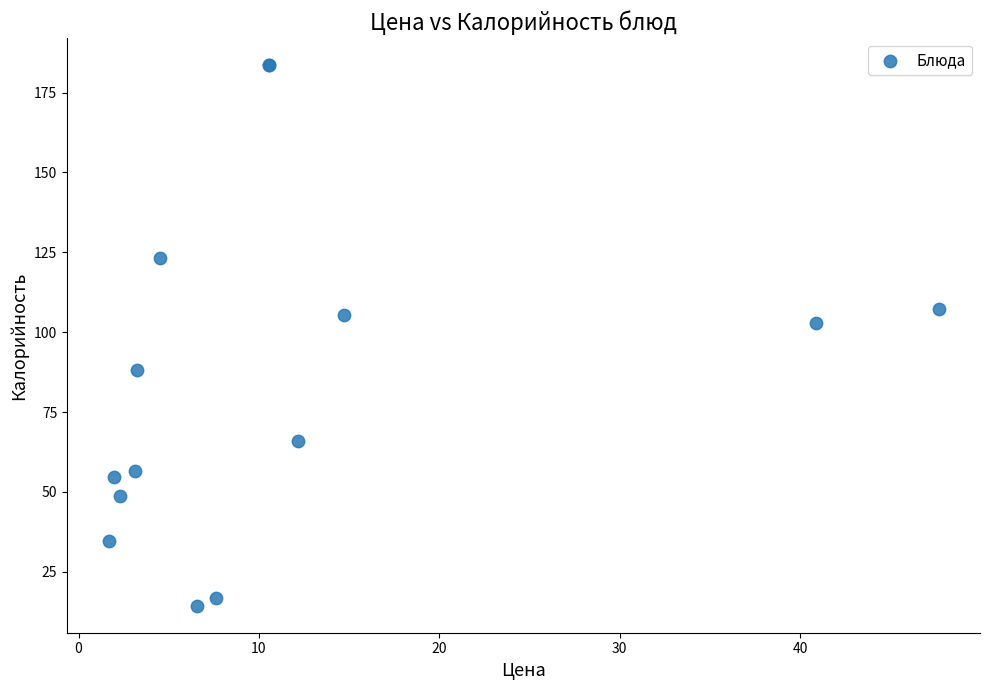

What Y value in the scatter plot is closest to 98?

103.0